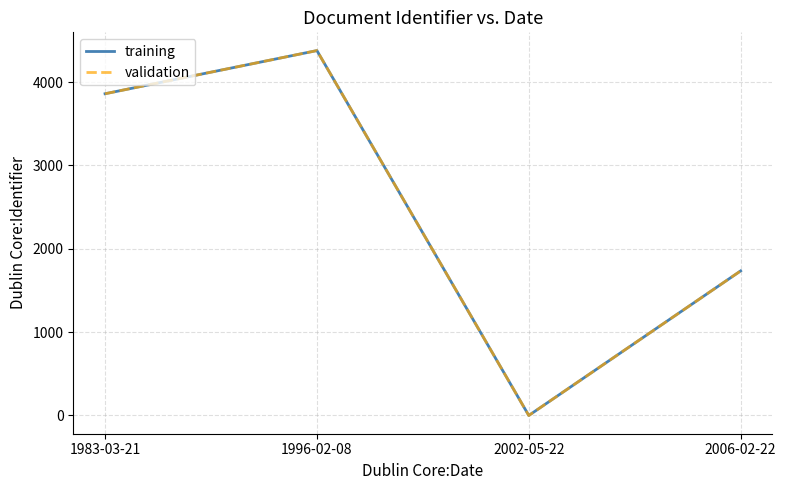

True or false: training and validation intersect in this chart.

False